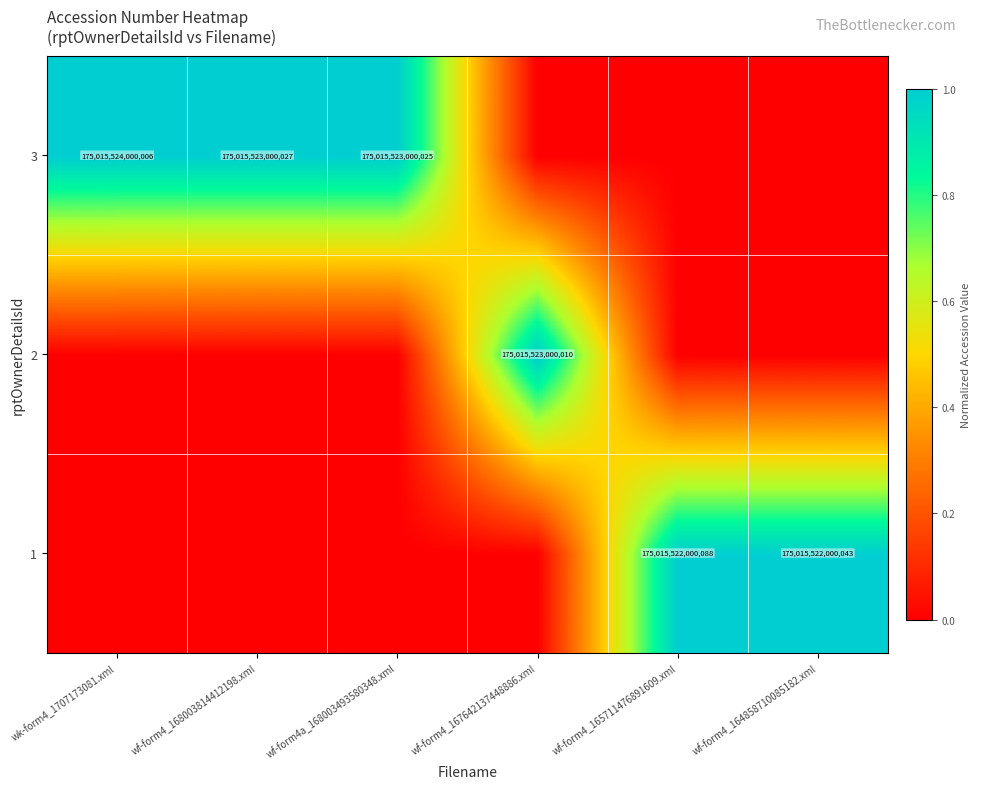

Which label corresponds to the smallest value in the chart?

wk-form4_1707173081.xml